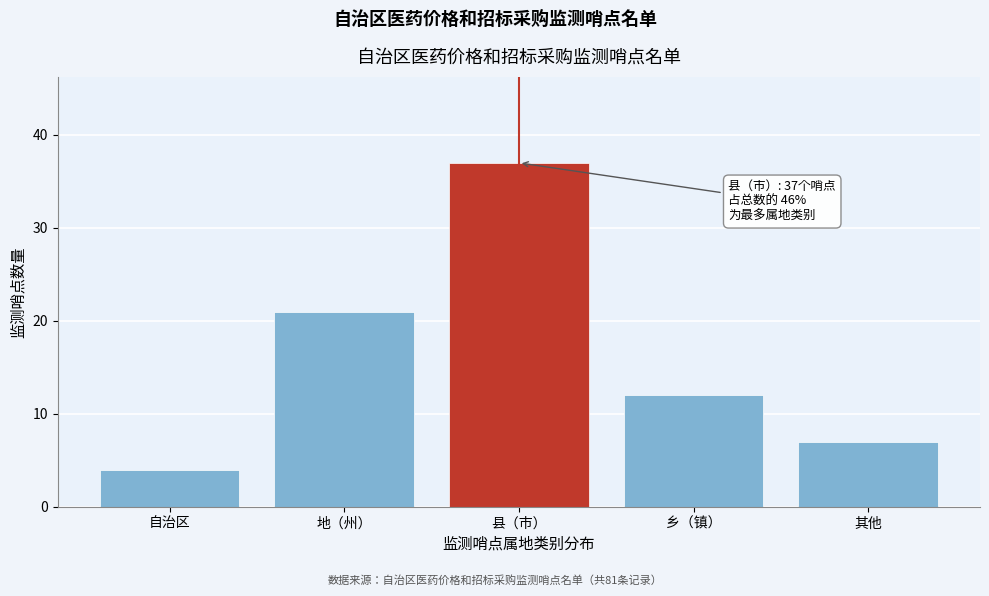

Reading left to right, list all the values displayed in this chart.

自治区=4	地（州）=21	县（市）=37	乡（镇）=12	其他=7